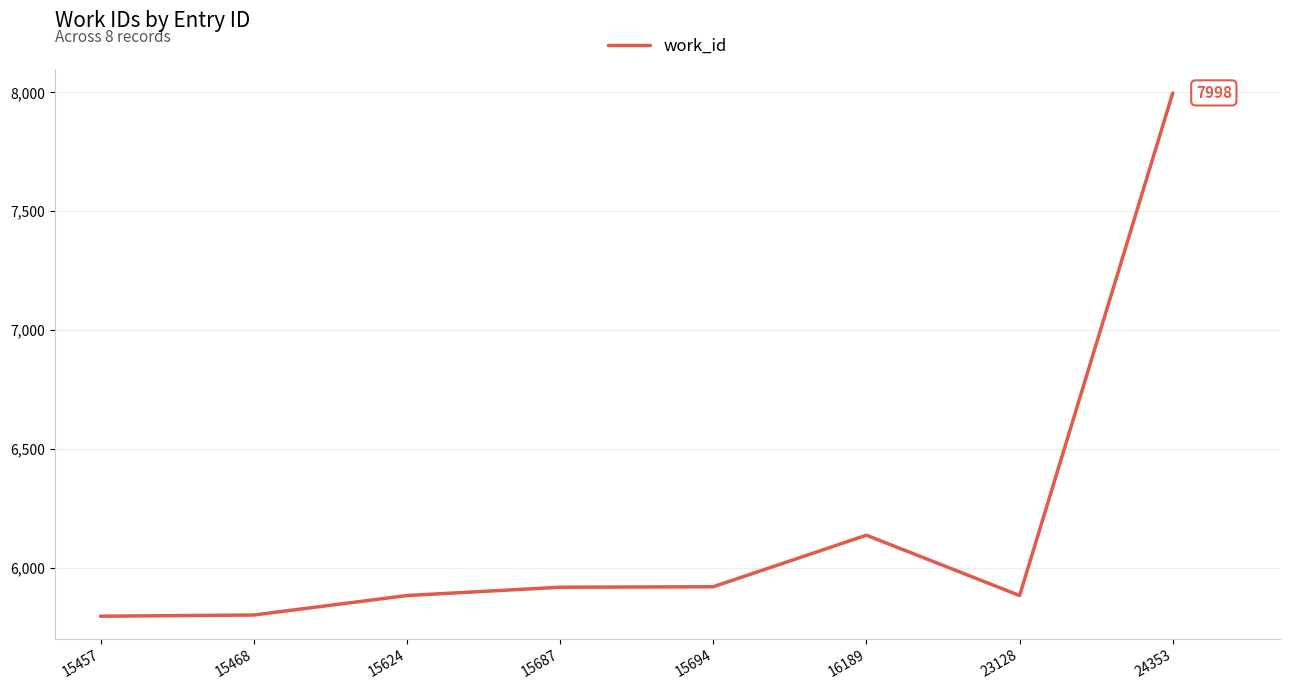

What is the difference between the maximum and second lowest values?

2198